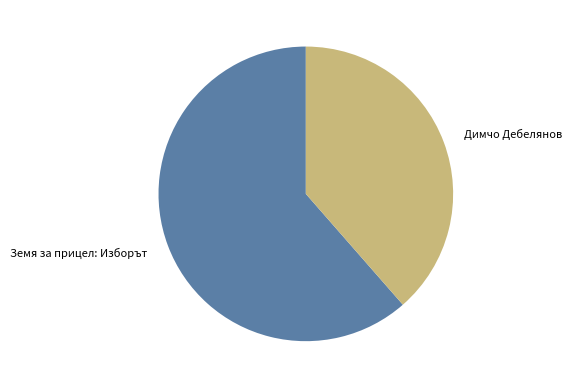

How many slices are in this pie chart?

2